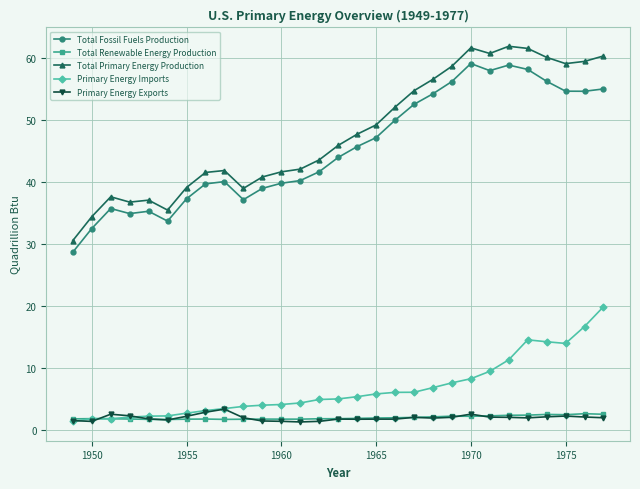

True or false: Total Fossil Fuels Production and Primary Energy Imports cross at least once.

False